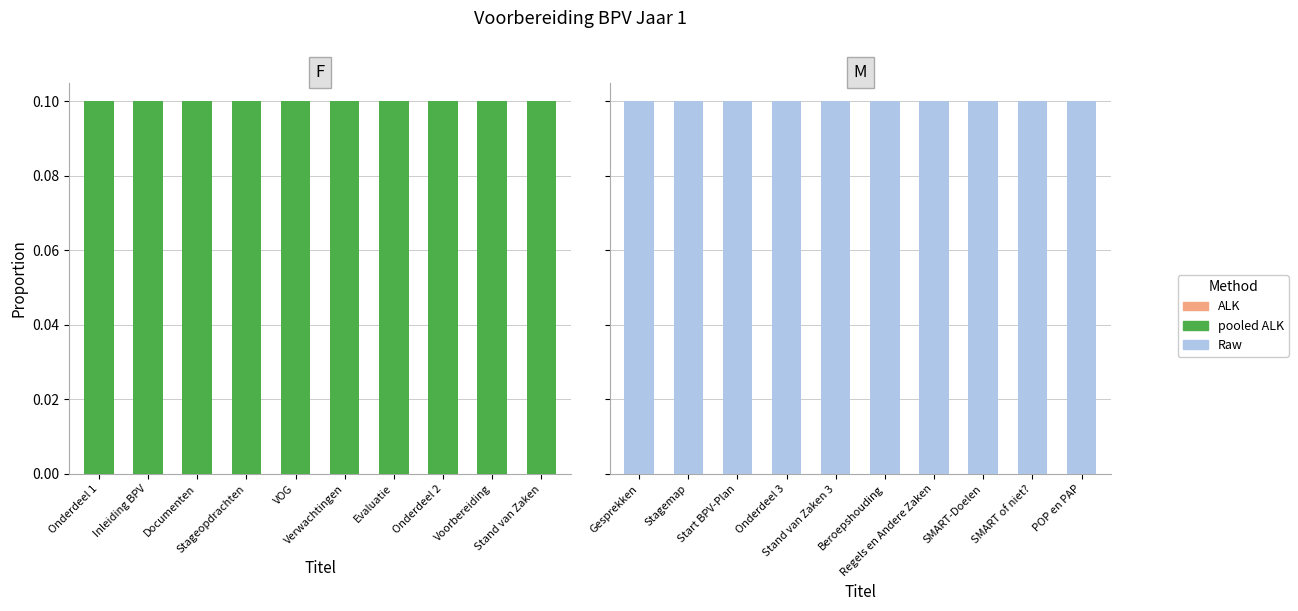

What position from the left is Onderdeel 1?

1